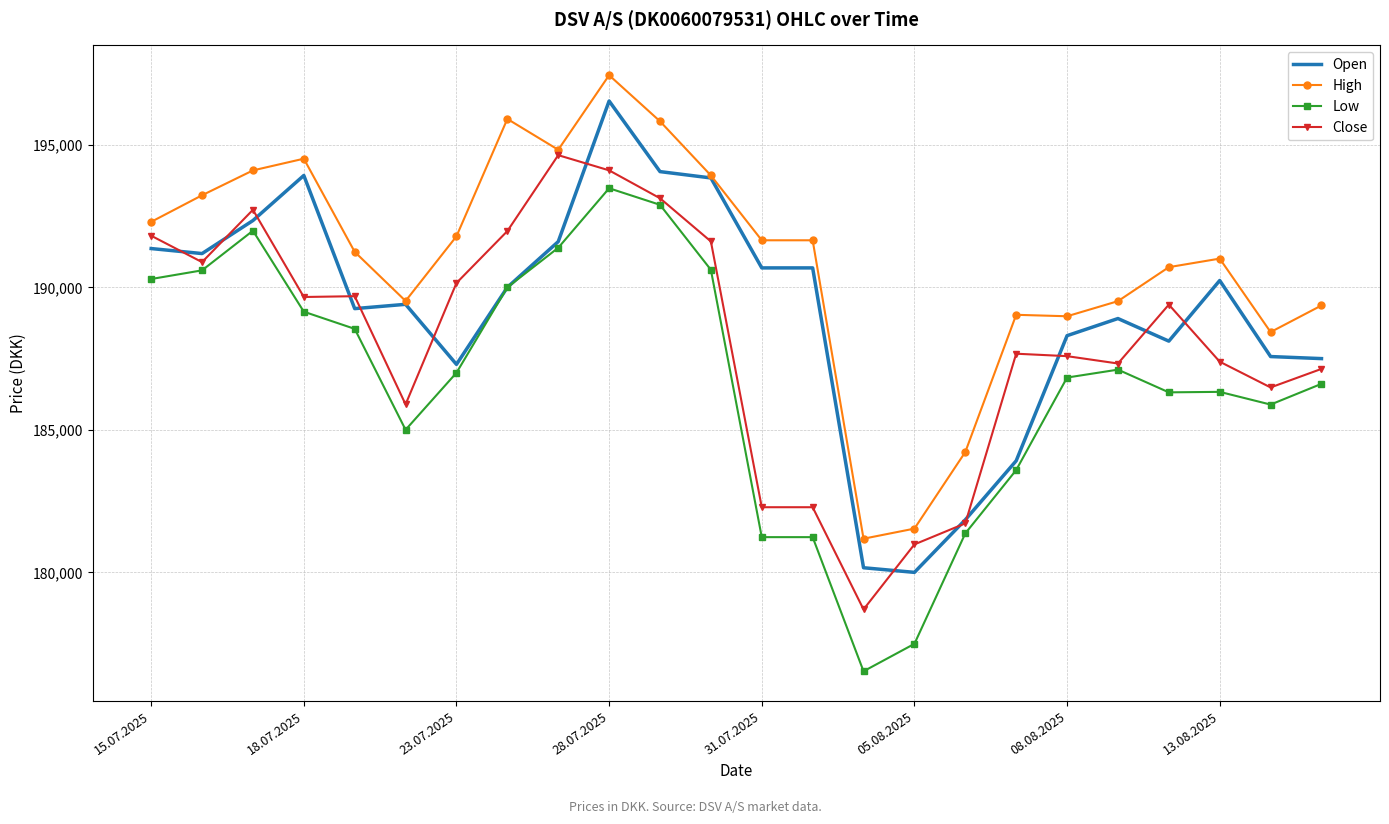

Which series has the largest total across all categories?

High